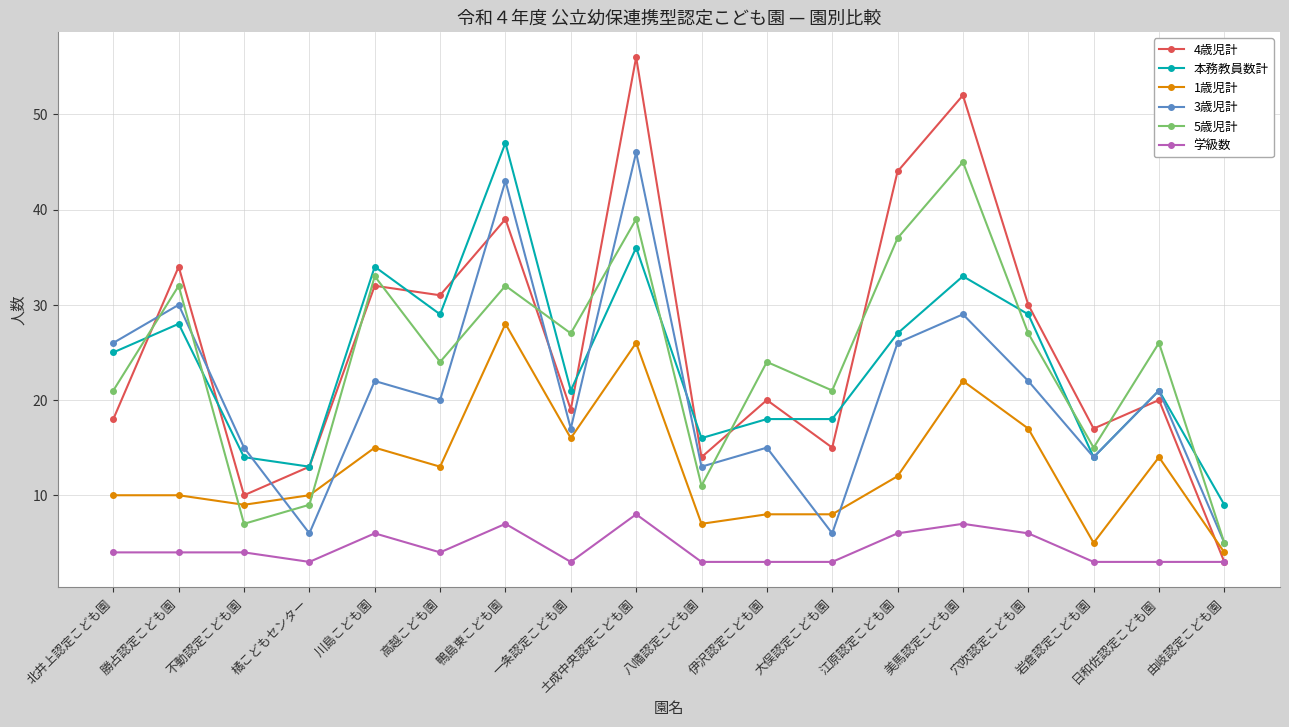

What are all the series names shown in the legend?

4歳児計, 本務教員数計, 1歳児計, 3歳児計, 5歳児計, 学級数